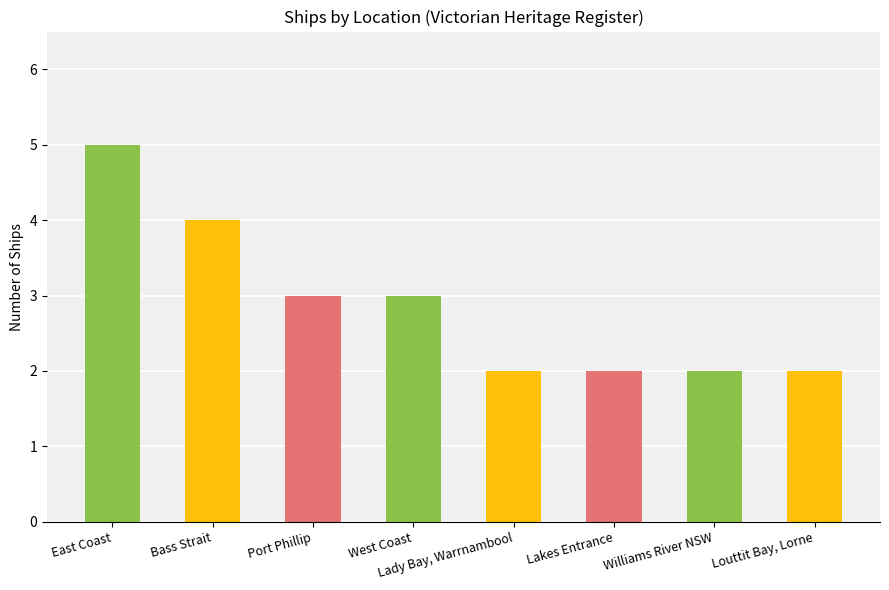

What is the difference between the maximum and minimum values?

3